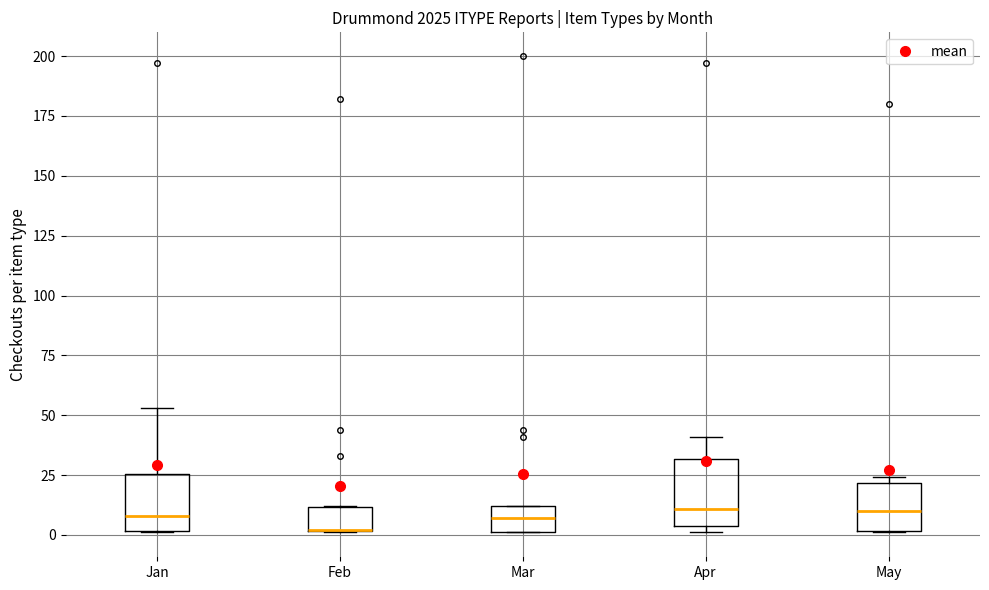

Where is the lower edge of the box for Mar on the y-axis? The values are not printed on the chart, so give them approximately, as read against the axis.

0